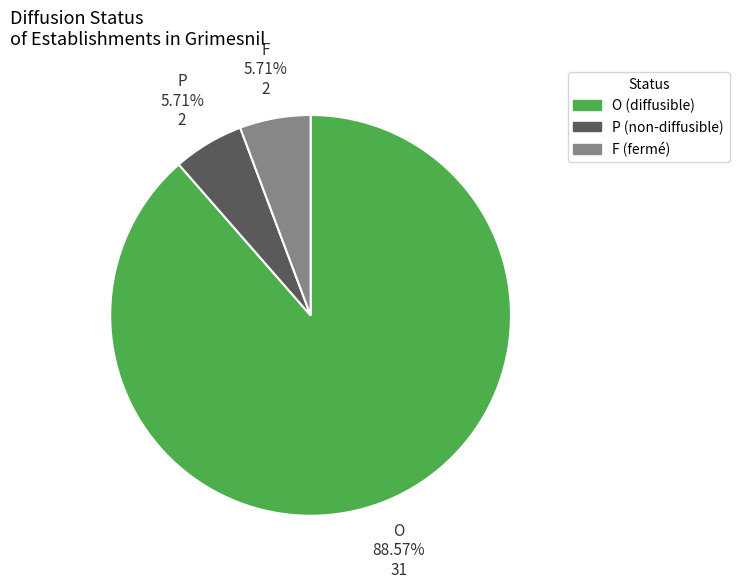

Which has a higher value, O or P?

O